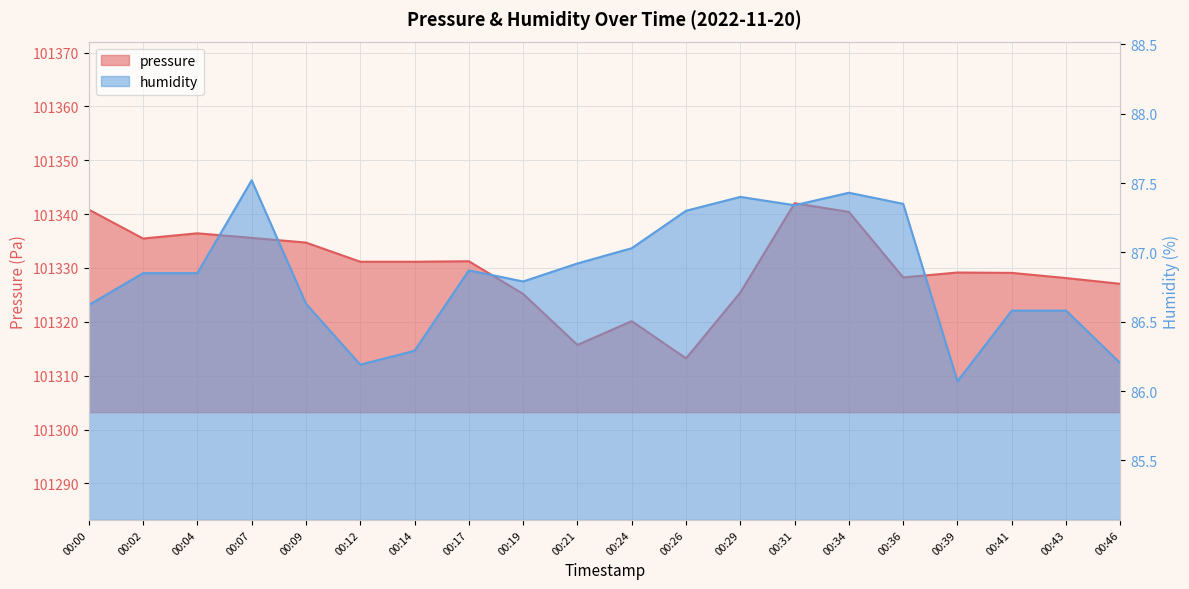

What are all the series names shown in the legend?

pressure, humidity